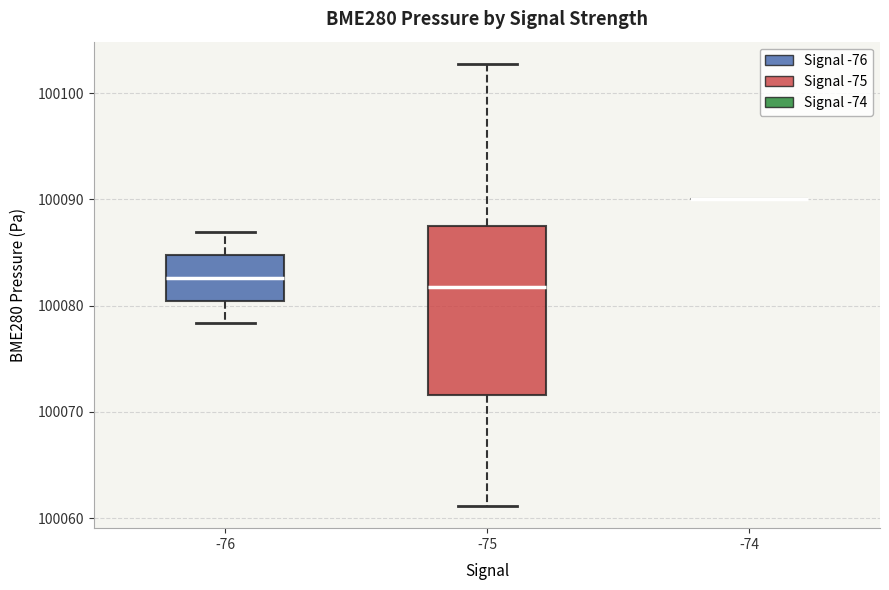

Comparing the boxes themselves (not the whiskers), which one is the tallest?

-75